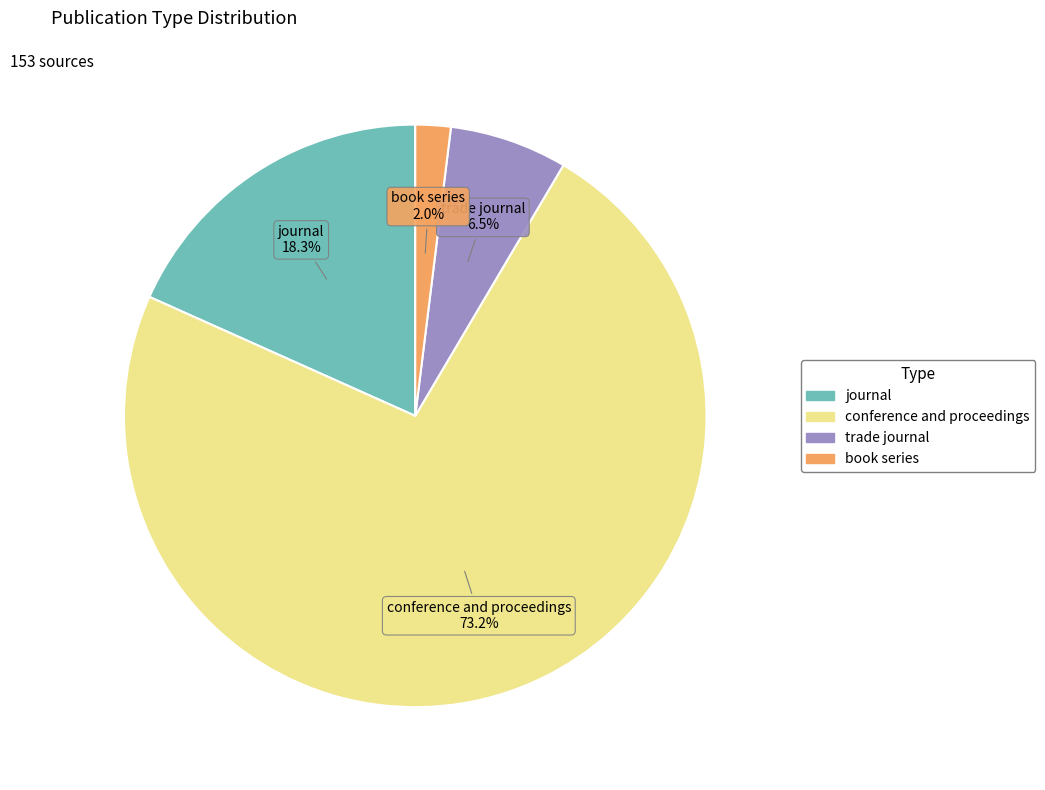

To the nearest percent, what is the difference between the largest and smallest slice percentages?

71%